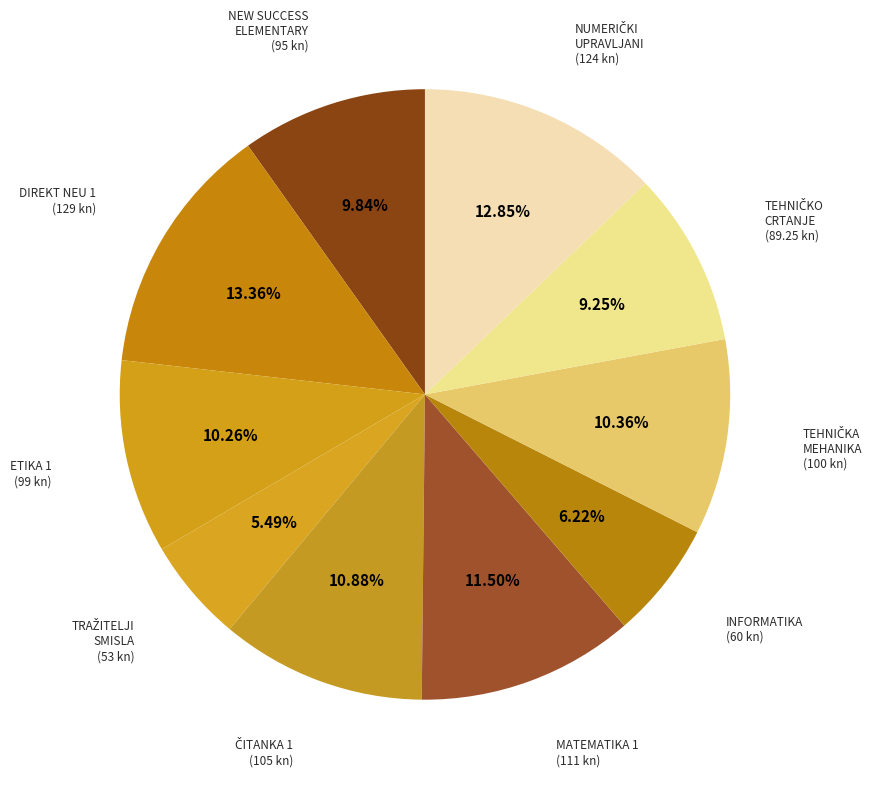

How many segments does this pie chart have?

10